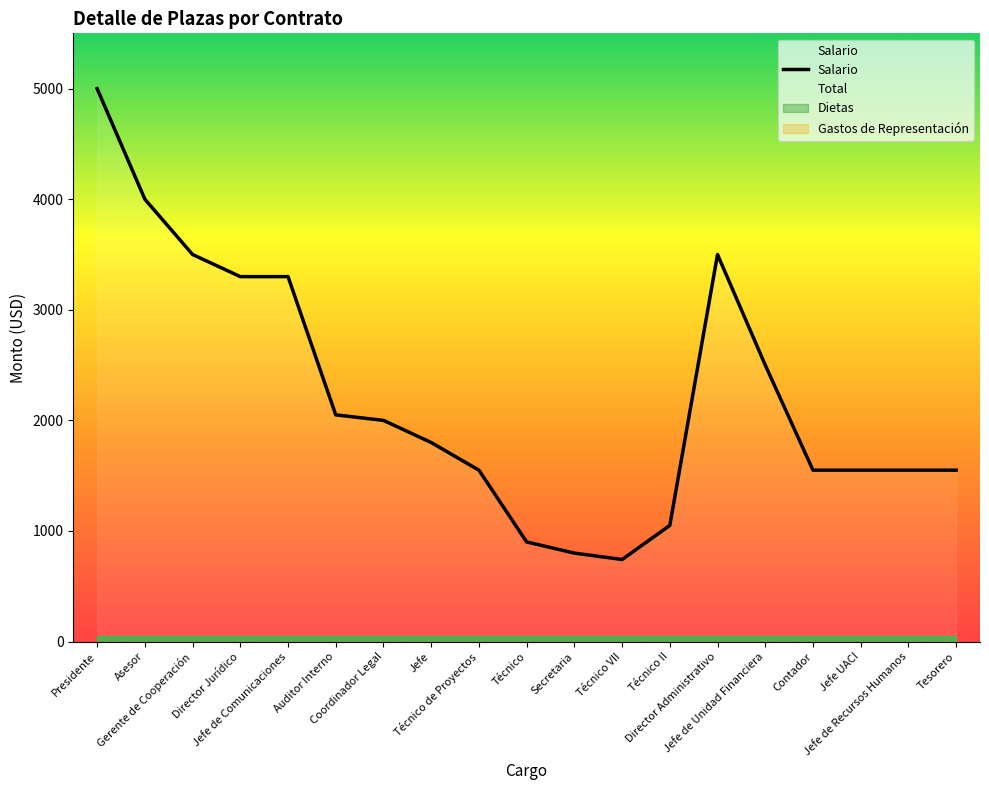

What position from the left is Coordinador Legal?

7